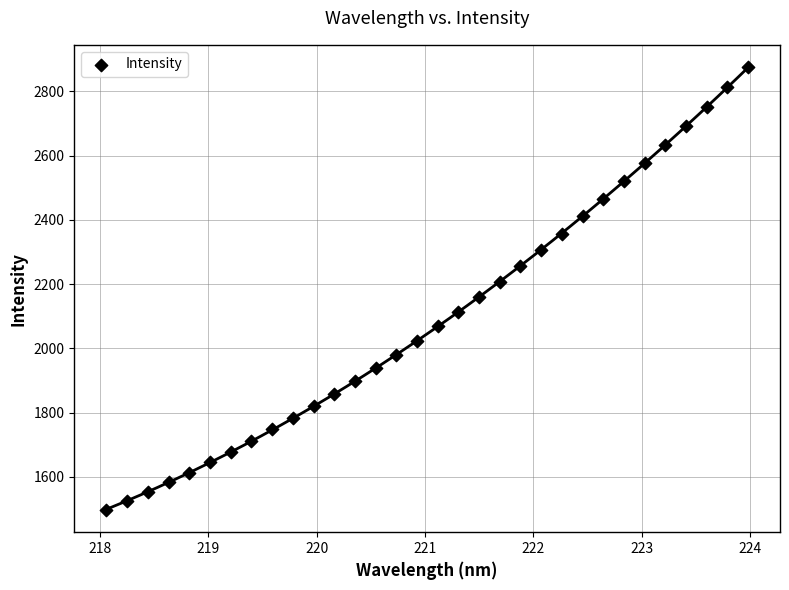

What is the range of X values (max minus min)?

5.9